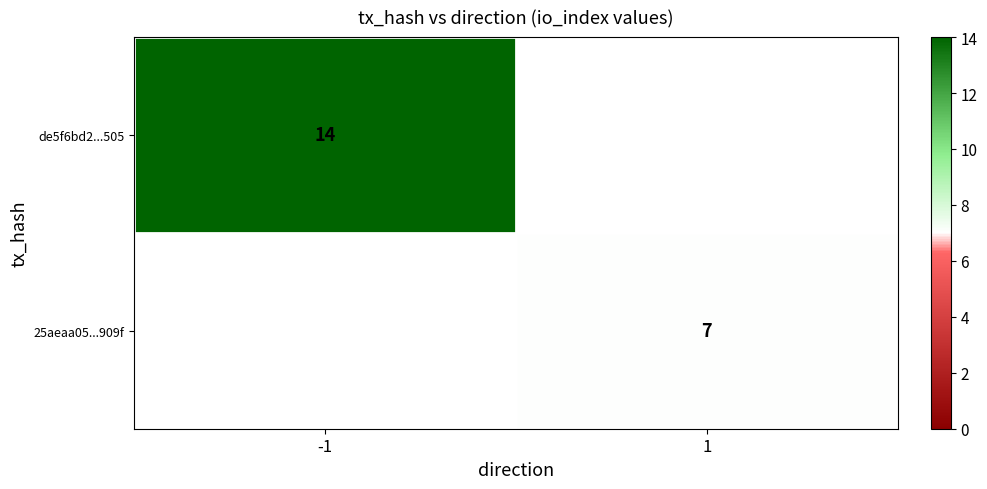

The value of de5f6bd2...505 at -1 is 3. True or false?

False